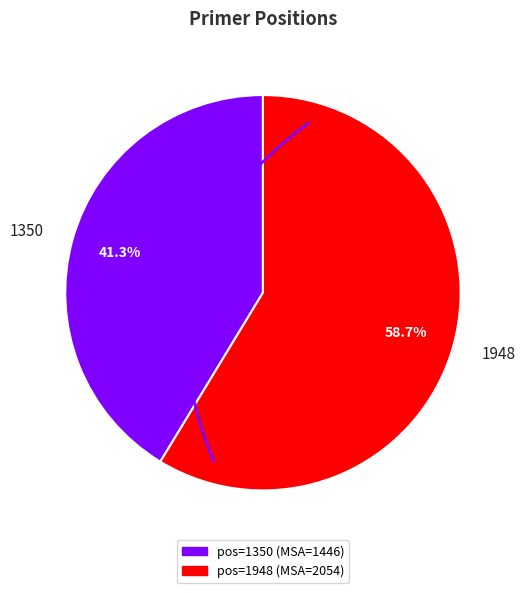

What percentage do 1350 and 1948 together represent?

100.0%